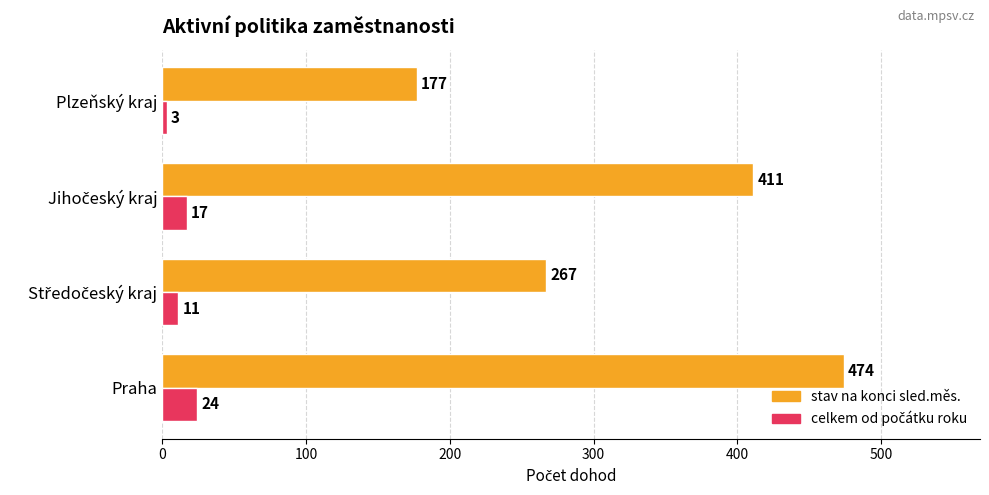

Between Praha and Plzeňský kraj, which series saw the biggest shift?

stav na konci sled.měs.